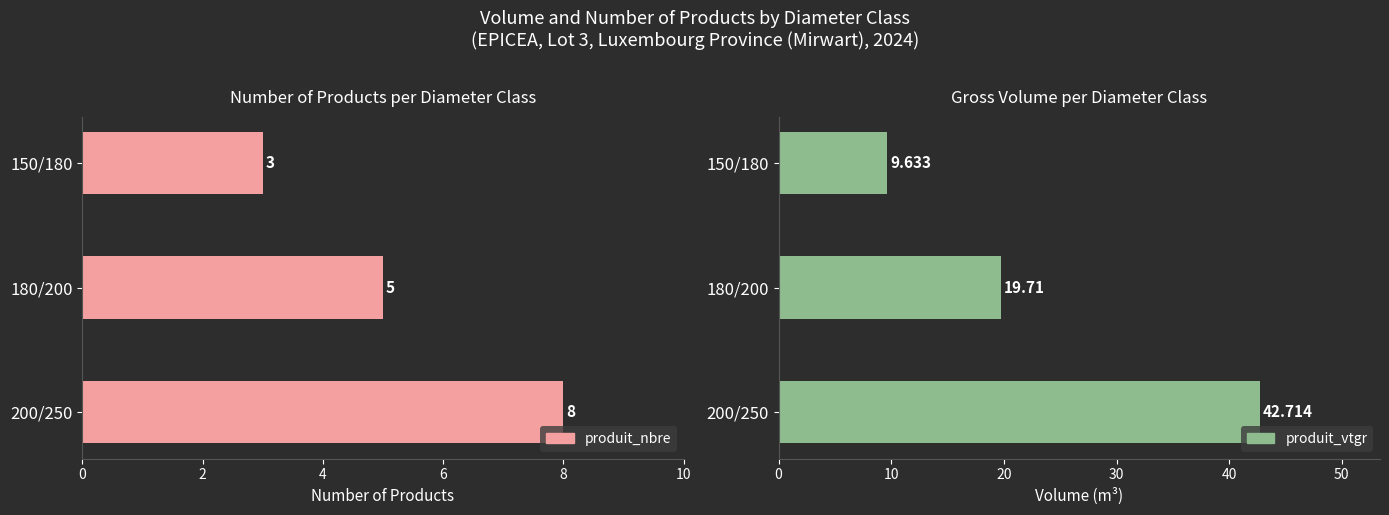

What is the average value of the produit_vtgr series?

24.0